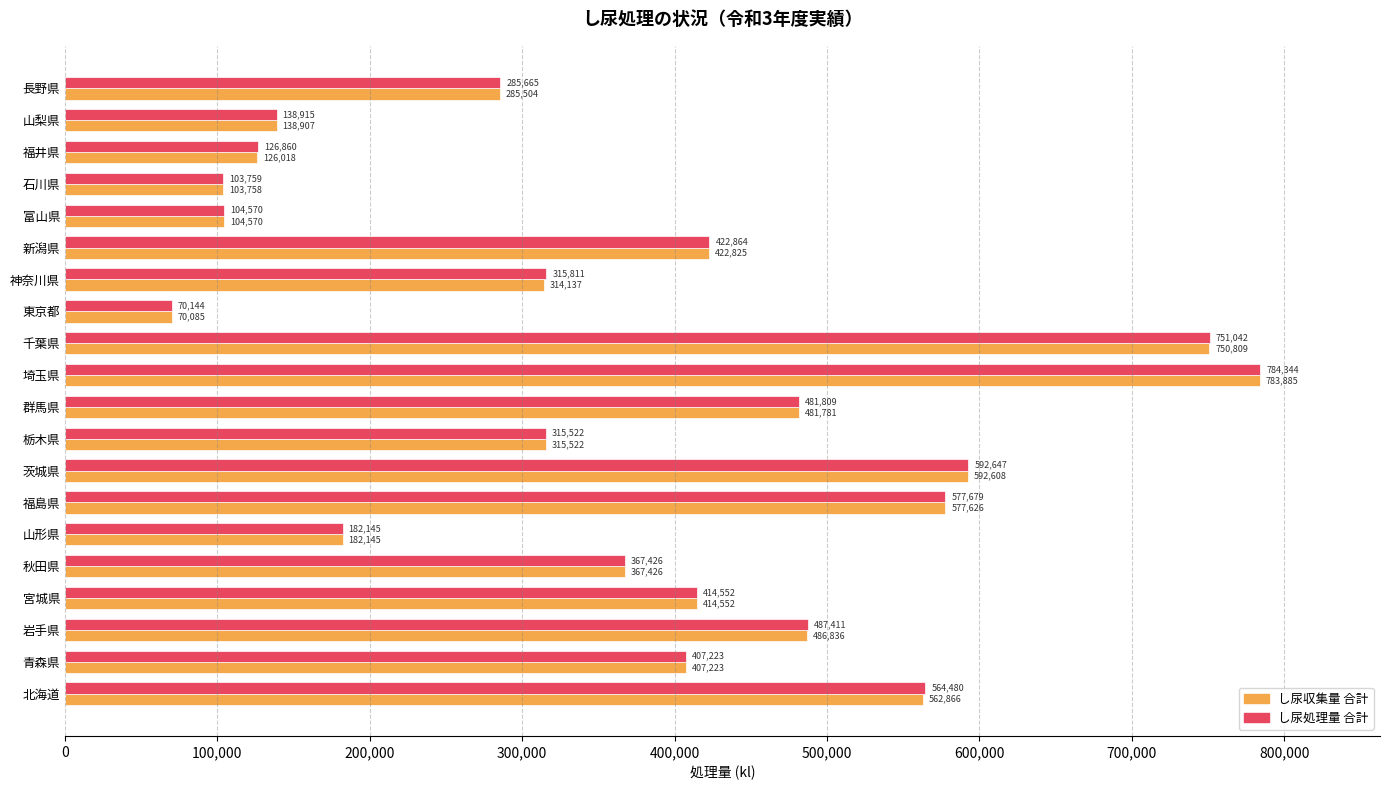

Which series has the largest range (max minus min)?

し尿処理量 合計